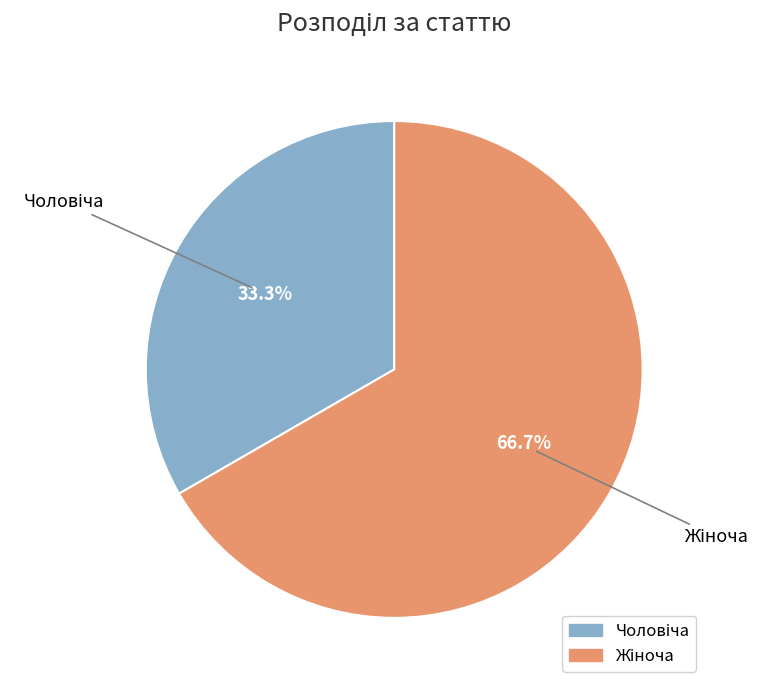

Approximately how many times larger is the value at Чоловіча compared to Жіноча?

0.5